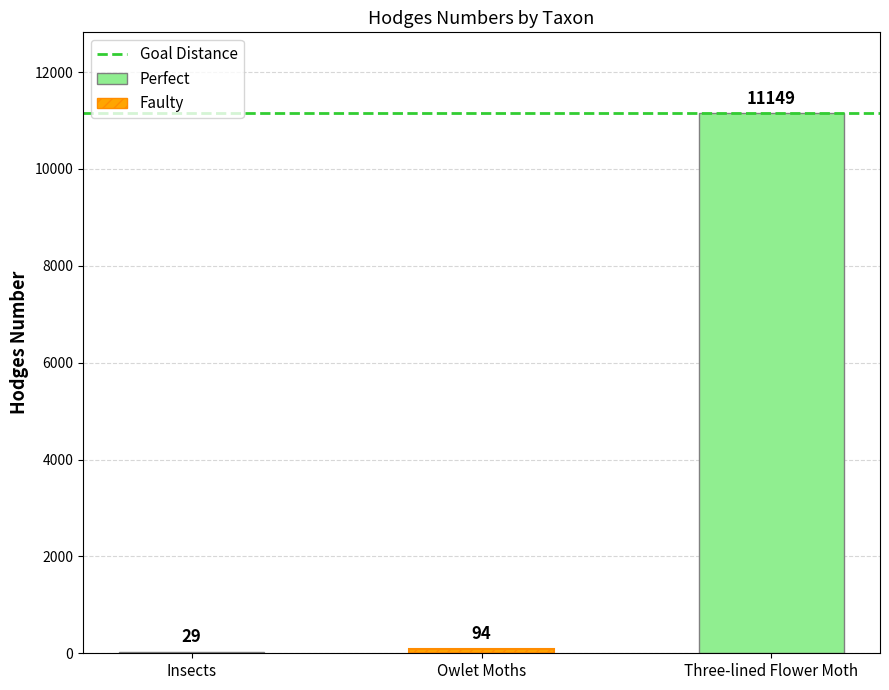

What is the difference between the maximum and minimum values?

11120.0